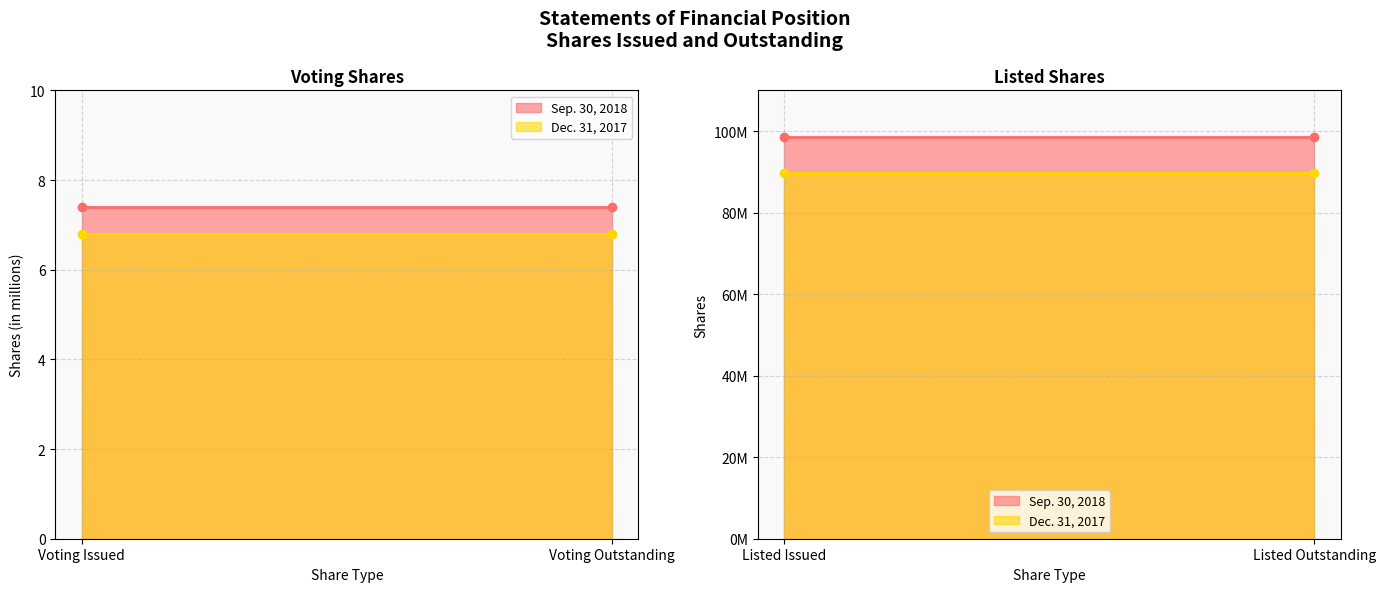

Which has a higher value, Listed Issued or Voting Issued?

Listed Issued